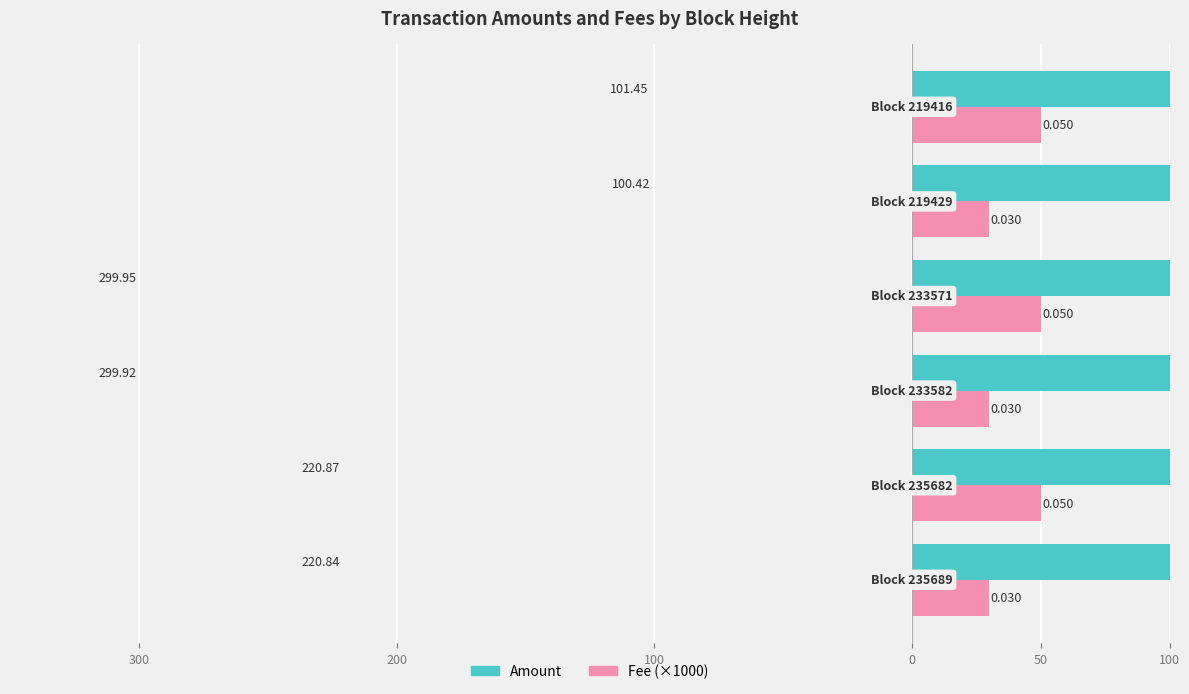

Are the bars horizontal?

Yes